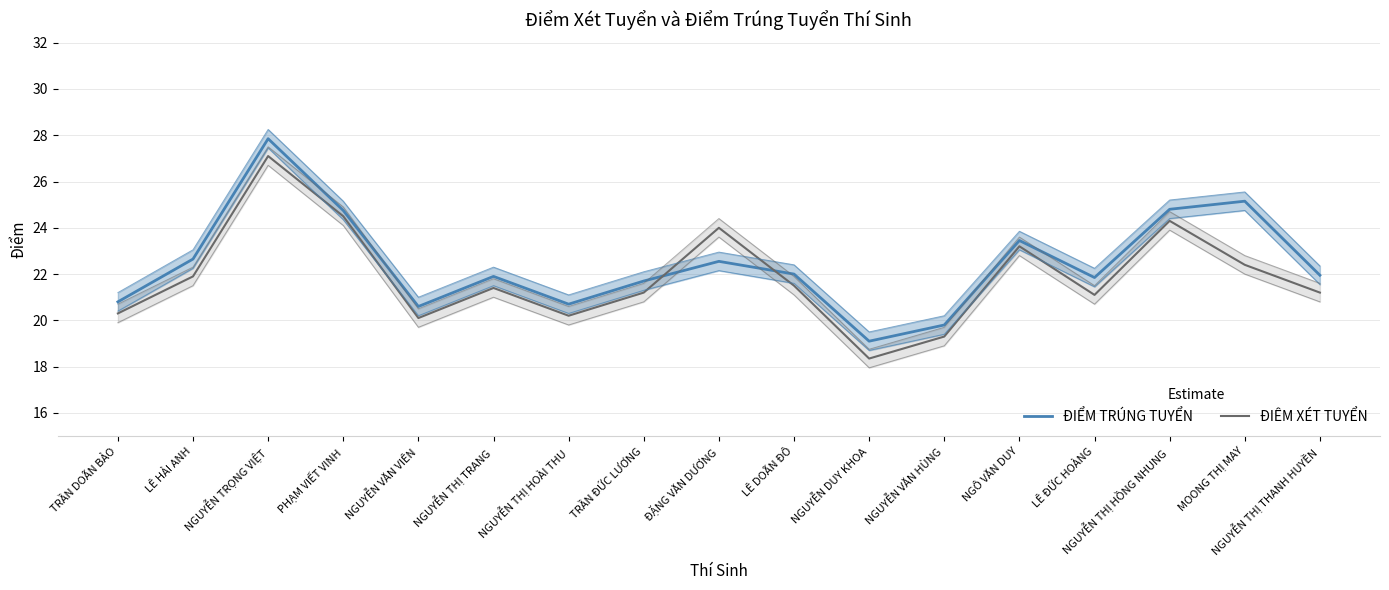

True or false: ĐIÊM XÉT TUYỂN has a value of 20.1 at NGUYỄN VĂN VIÊN.

True